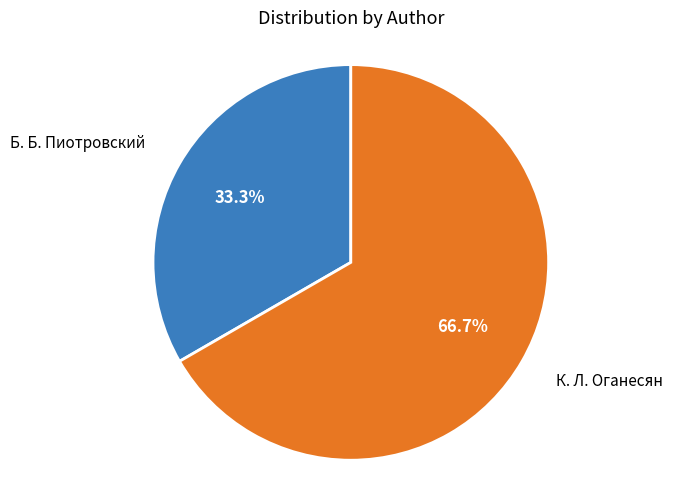

Approximately how many times larger is the value at Б. Б. Пиотровский compared to К. Л. Оганесян?

0.5